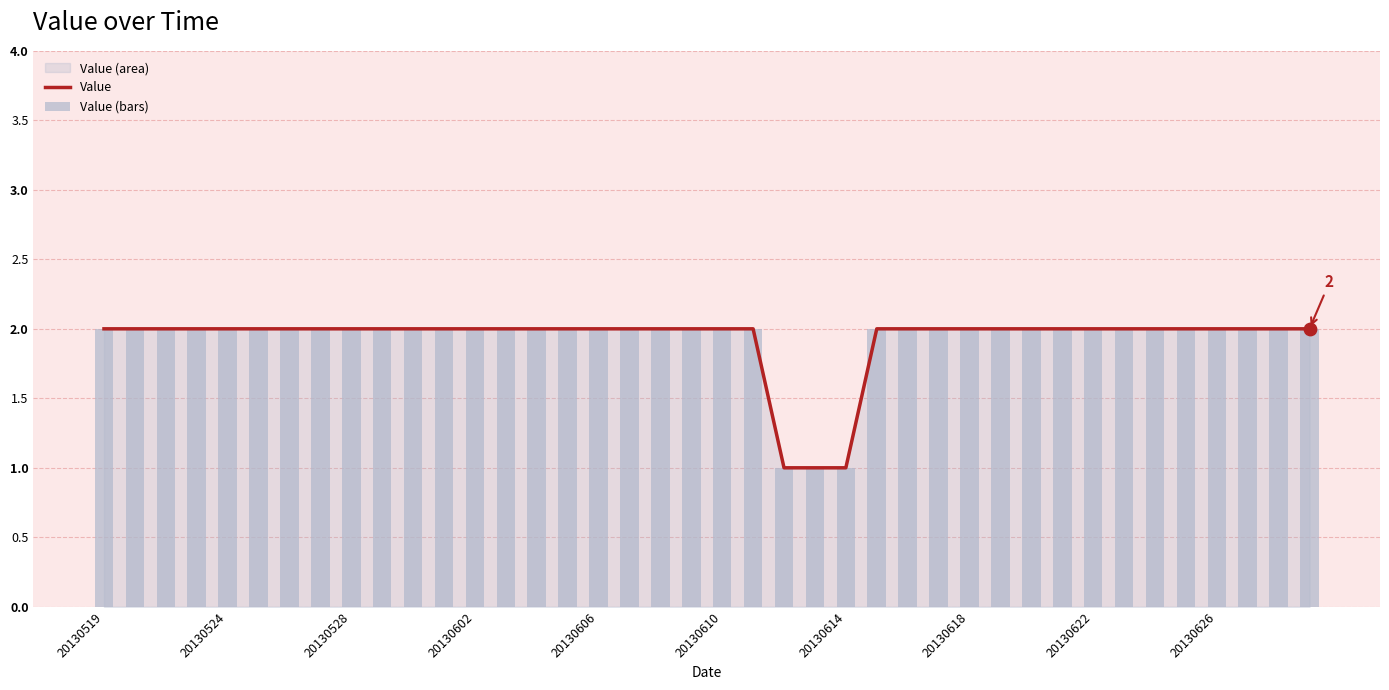

Which series reaches the maximum Y coordinate?

Value